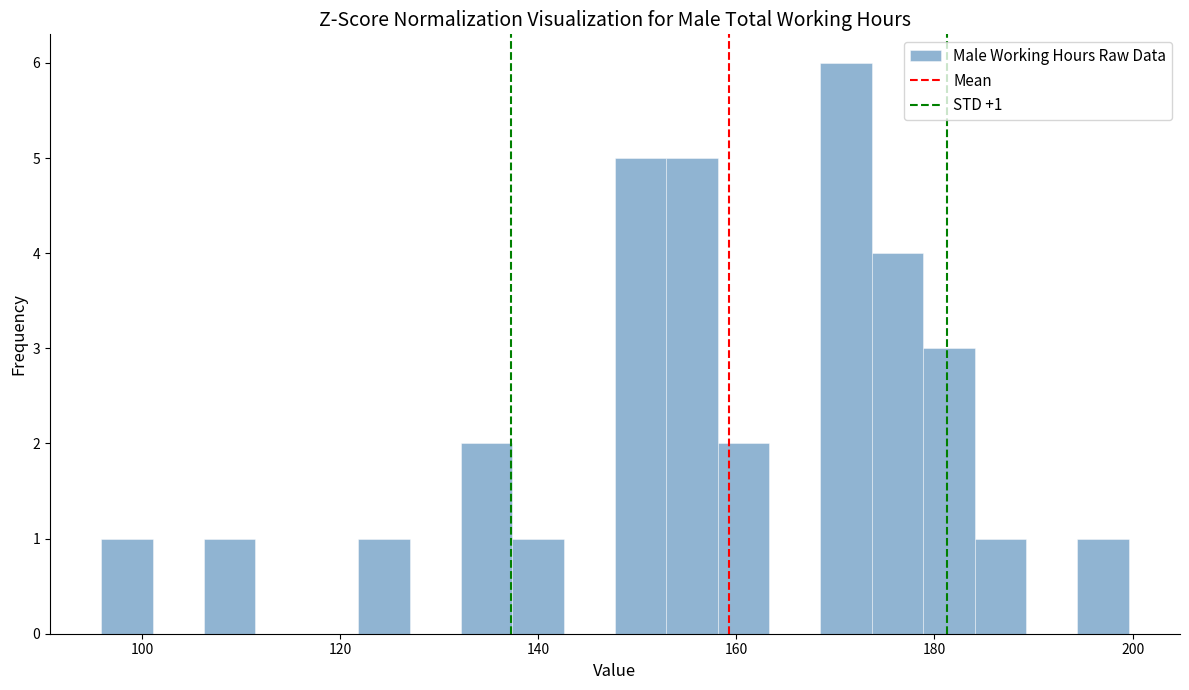

Around what value on the x-axis is the tallest bar? Give the approximate position of its centre, as read against the axis.

172